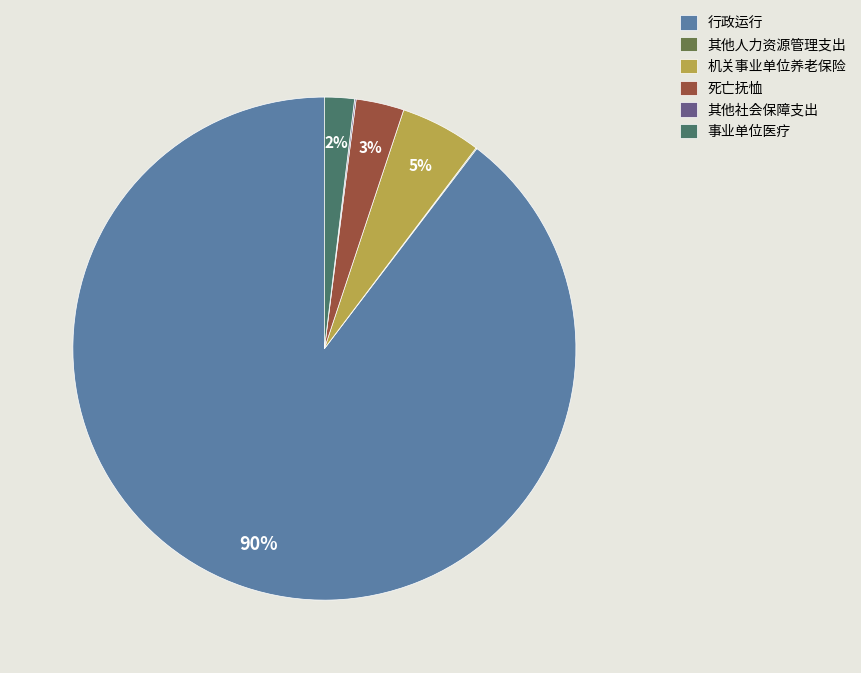

To the nearest percent, what is the difference between the largest and smallest slice percentages?

90%